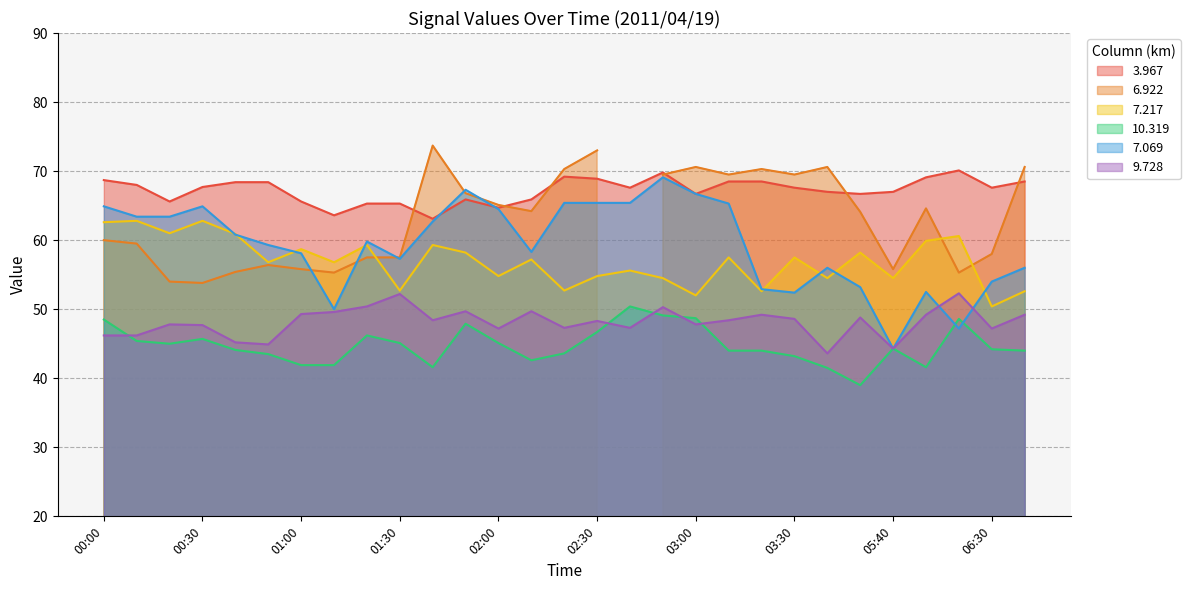

List the labels in order of   7.069 value, smallest first.

05:40, 06:20, 01:10, 03:30, 06:10, 03:20, 05:30, 06:30, 05:20, 06:40, 01:30, 01:00, 02:10, 00:50, 01:20, 00:40, 01:40, 00:10, 00:20, 02:00, 00:00, 00:30, 03:10, 02:20, 02:30, 02:40, 03:00, 01:50, 02:50